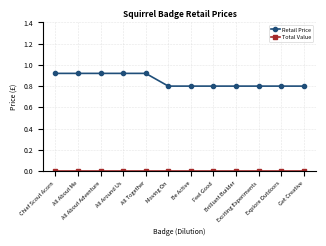

What is the difference between the highest and lowest values at Feel Good?

0.8